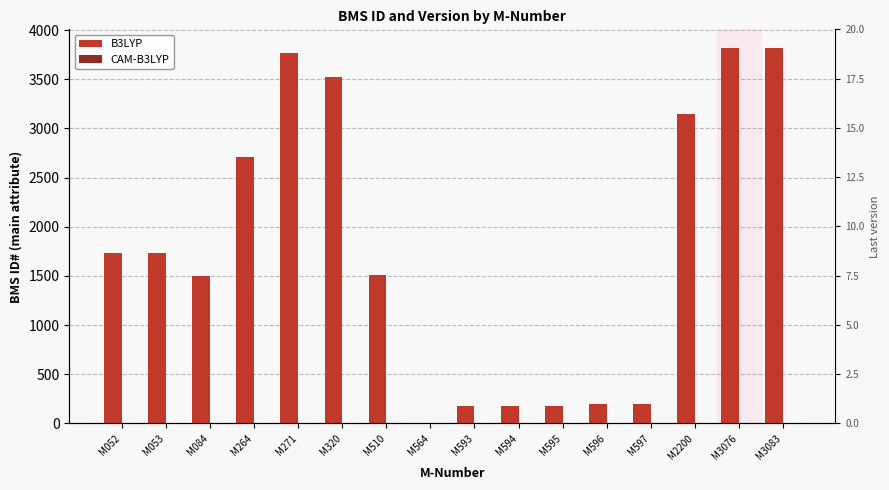

Count the number of data series in this chart.

2